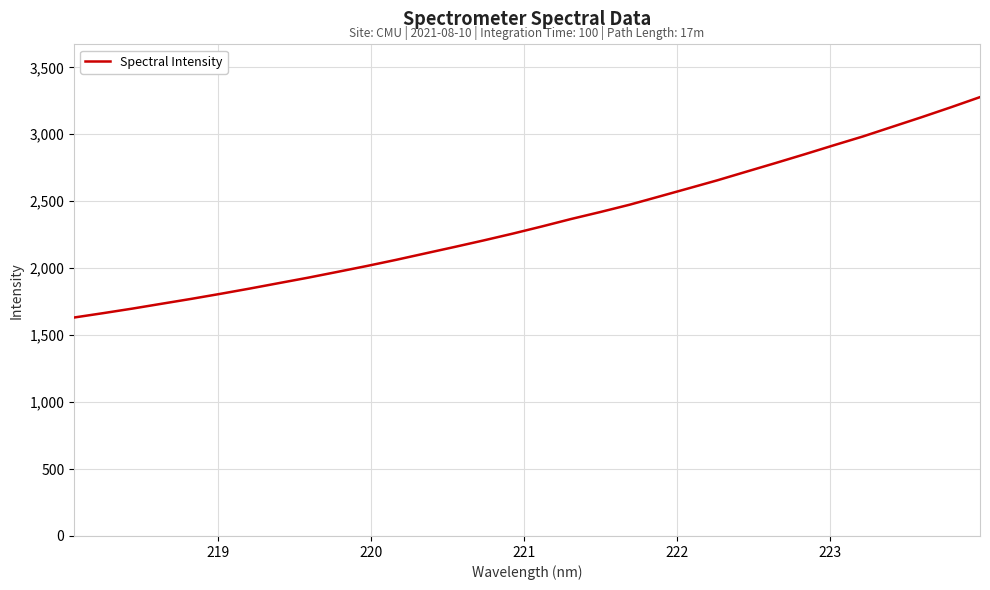

What is the minimum value shown in the chart?

1631.5